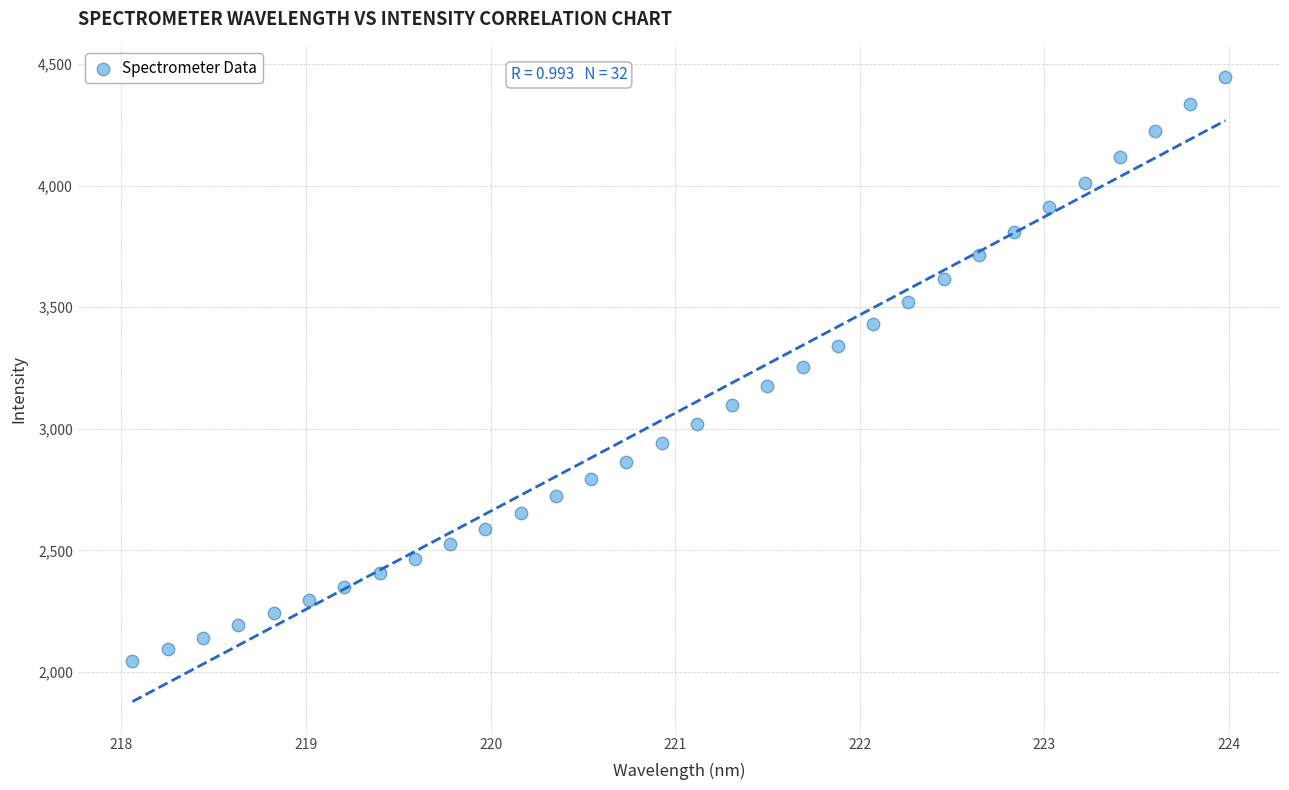

What is the range of X values (max minus min)?

5.9